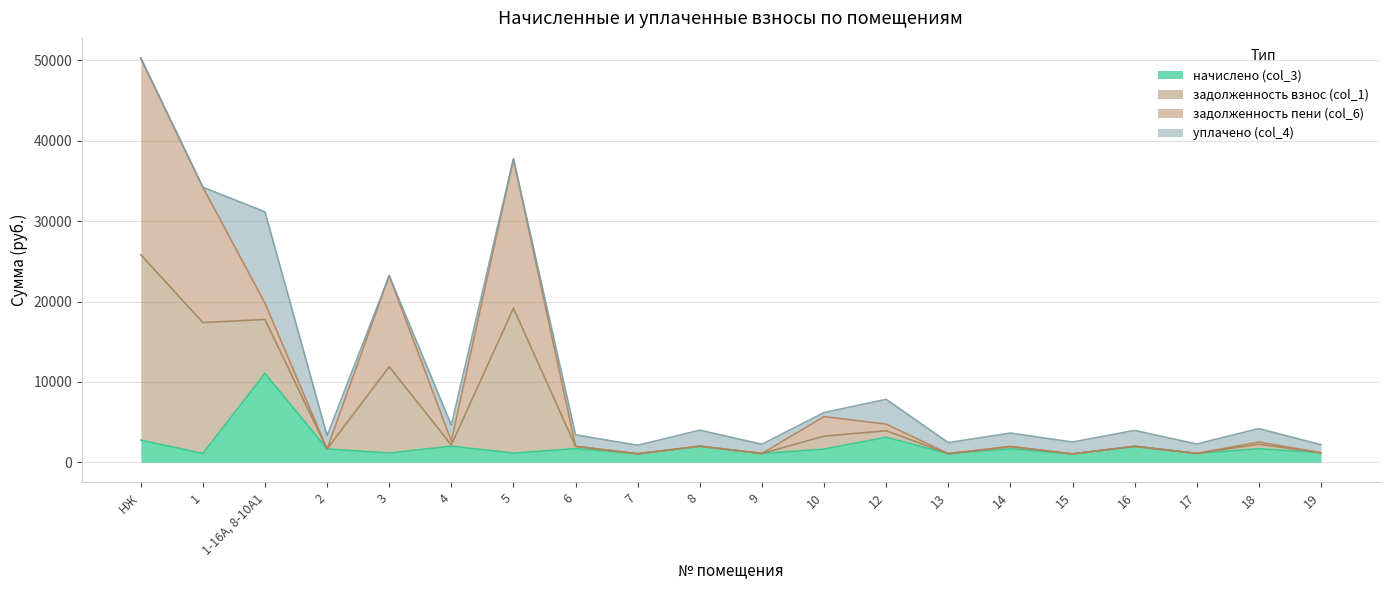

The value of начислено (col_3) at 10 is 901.1. True or false?

False